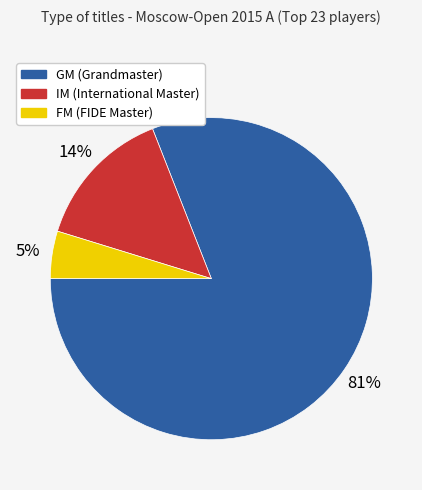

Combined, do IM (International Master) and GM (Grandmaster) account for over 50%?

Yes